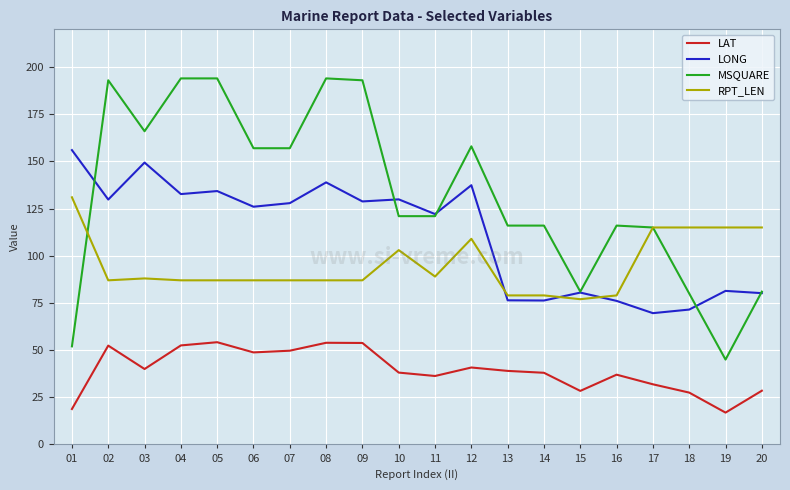

What is the greatest value displayed?

194.0